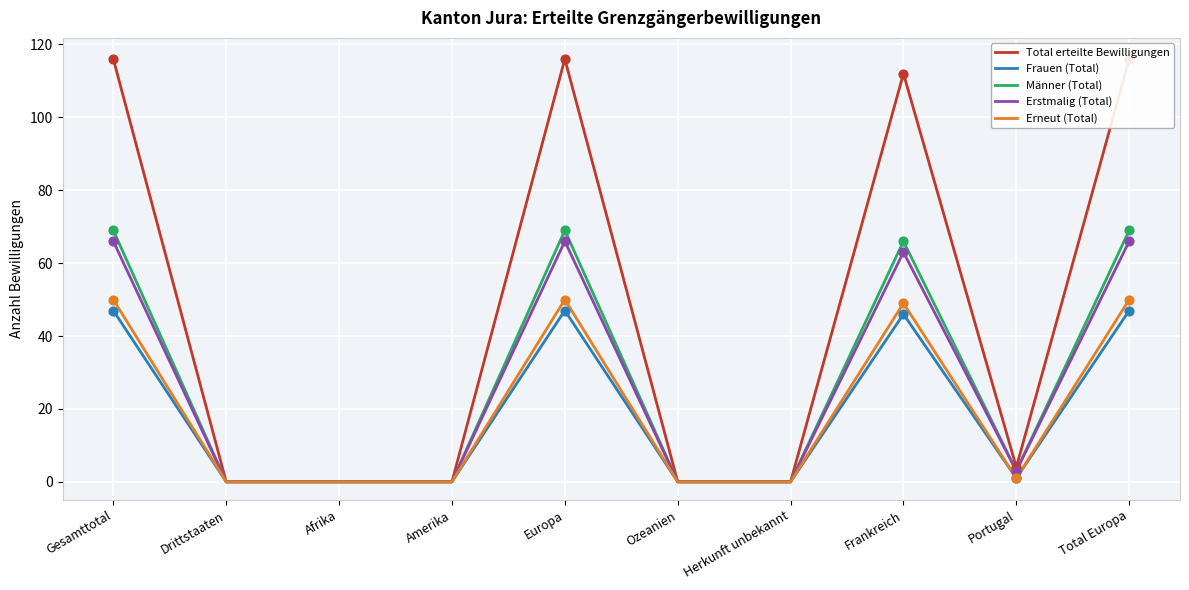

At which category is the sum across all series the highest?

Gesamttotal